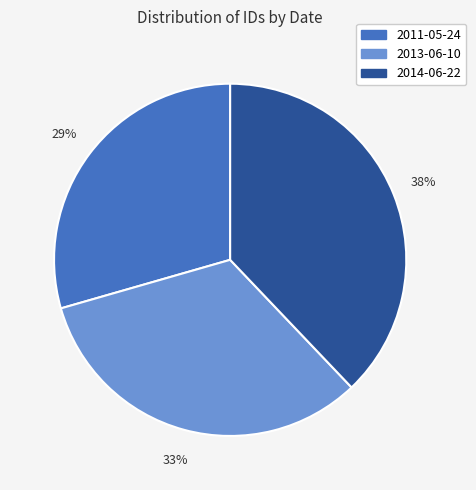

To the nearest percent, what portion does 2011-05-24 represent?

29%